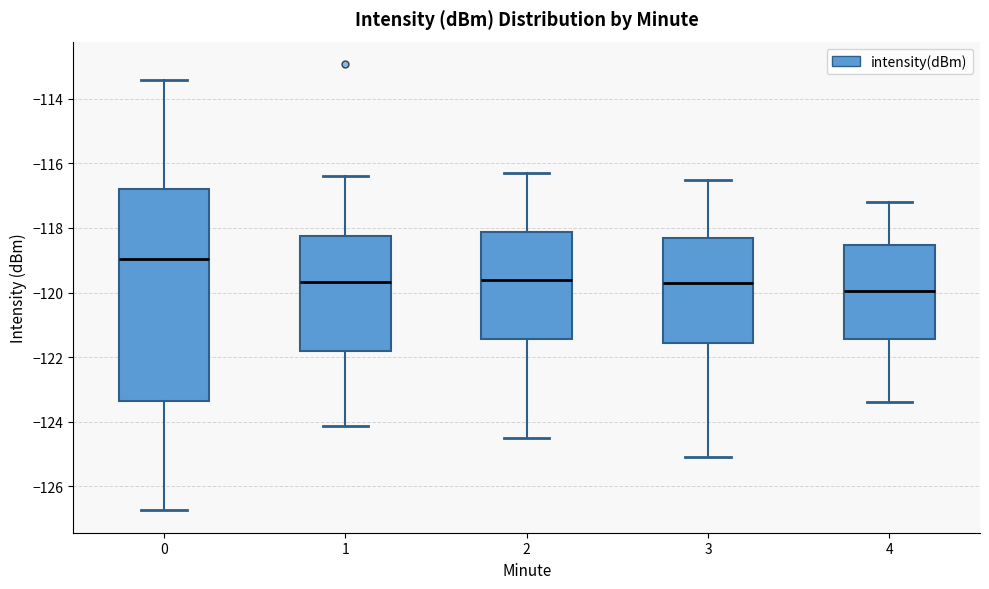

Reading left to right, read every box against the y-axis: the position of its median line, the range the box covers, and the ends of its whiskers. The values are not printed on the chart, so give them approximately, as read against the axis.

0: median -119.0, box -123.4 to -116.8, whiskers -126.8 to -113.4
1: median -119.6, box -121.8 to -118.2, whiskers -124.2 to -116.4
2: median -119.6, box -121.4 to -118.2, whiskers -124.4 to -116.2
3: median -119.6, box -121.6 to -118.4, whiskers -125.0 to -116.4
4: median -120.0, box -121.4 to -118.6, whiskers -123.4 to -117.2